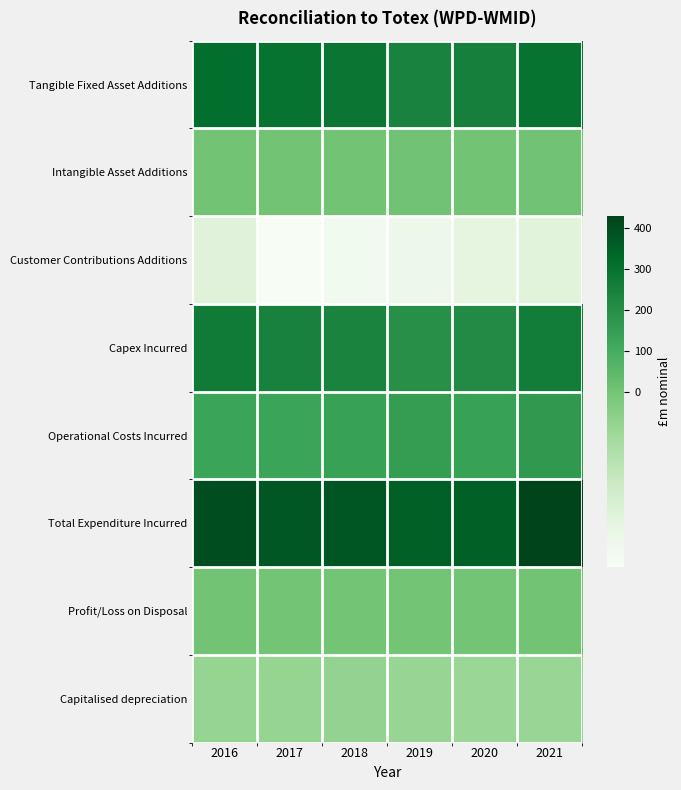

Rank the series by their maximum value, from lowest to highest.

Customer Contributions Additions, Capitalised depreciation, Profit/Loss on Disposal, Intangible Asset Additions, Operational Costs Incurred, Capex Incurred, Tangible Fixed Asset Additions, Total Expenditure Incurred